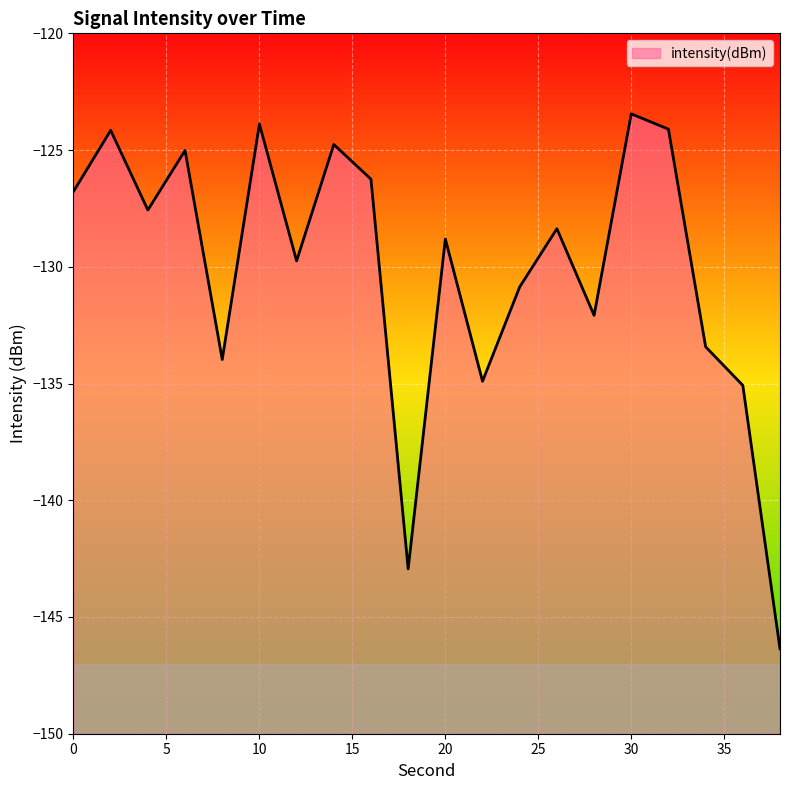

Reading left to right, what are all the values shown in this chart?

-126.8	-124.2	-127.6	-125.0	-134.0	-123.9	-129.7	-124.8	-126.2	-142.9	-128.8	-134.9	-130.9	-128.4	-132.1	-123.4	-124.1	-133.4	-135.1	-146.4